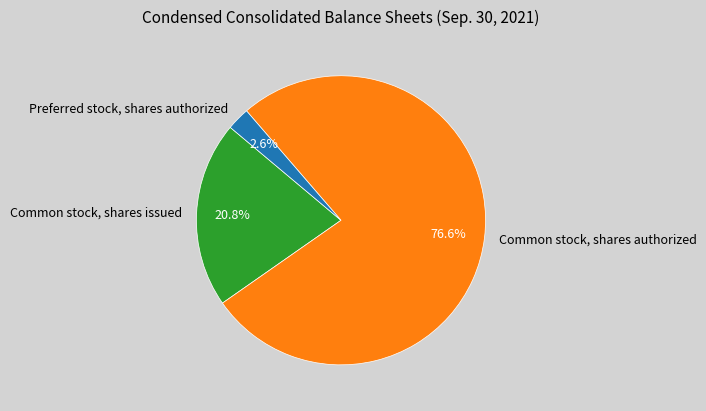

Which category has the smallest portion of the pie?

Preferred stock, shares authorized